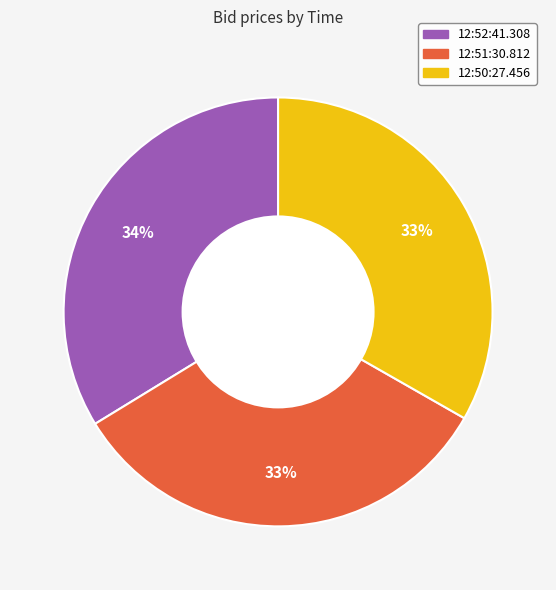

To the nearest percent, what percentage of the pie is 12:52:41.308?

34%